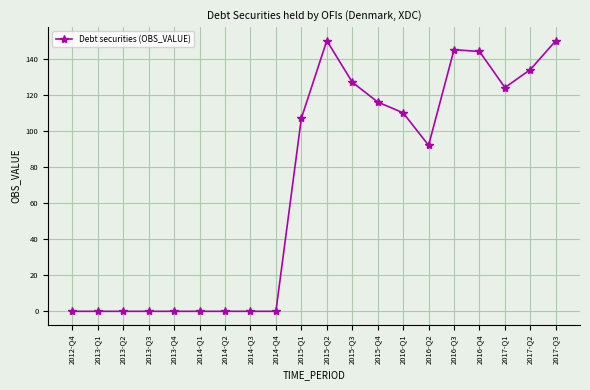

Reading left to right, list all the values displayed in this chart.

2012-Q4=0	2013-Q1=0	2013-Q2=0	2013-Q3=0	2013-Q4=0	2014-Q1=0	2014-Q2=0	2014-Q3=0	2014-Q4=0	2015-Q1=107	2015-Q2=150	2015-Q3=127	2015-Q4=116	2016-Q1=110	2016-Q2=92	2016-Q3=145	2016-Q4=144	2017-Q1=124	2017-Q2=134	2017-Q3=150